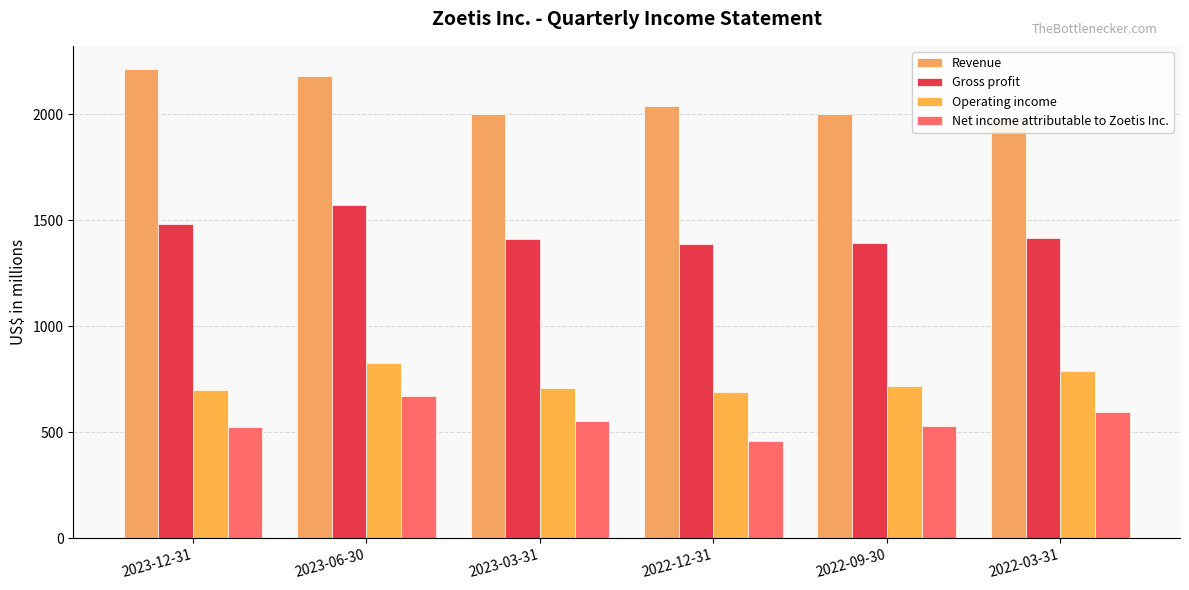

Reading right to left, list all the values displayed in this chart.

Revenue: 2022-03-31=1986	2022-09-30=2002	2022-12-31=2040	2023-03-31=2000	2023-06-30=2180	2023-12-31=2213
Gross profit: 2022-03-31=1417	2022-09-30=1395	2022-12-31=1387	2023-03-31=1412	2023-06-30=1573	2023-12-31=1485
Operating income: 2022-03-31=787	2022-09-30=717	2022-12-31=688	2023-03-31=707	2023-06-30=826	2023-12-31=701
Net income attributable to Zoetis Inc.: 2022-03-31=595	2022-09-30=529	2022-12-31=461	2023-03-31=552	2023-06-30=671	2023-12-31=525